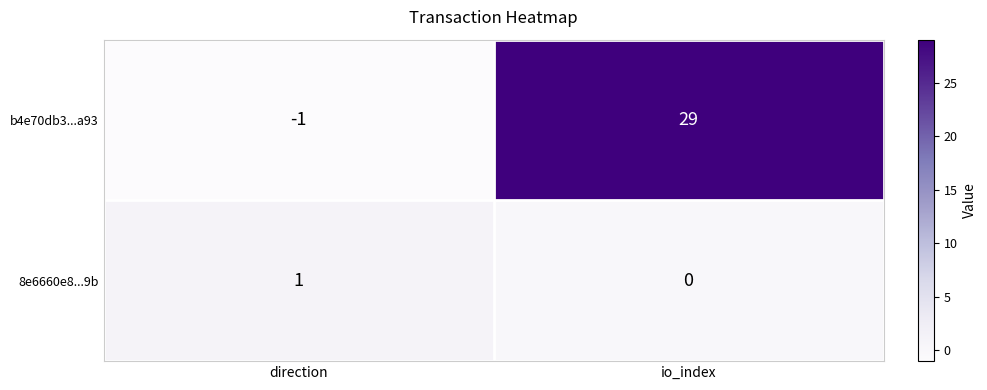

Is it true that 8e6660e8...9b equals 0 at io_index?

True